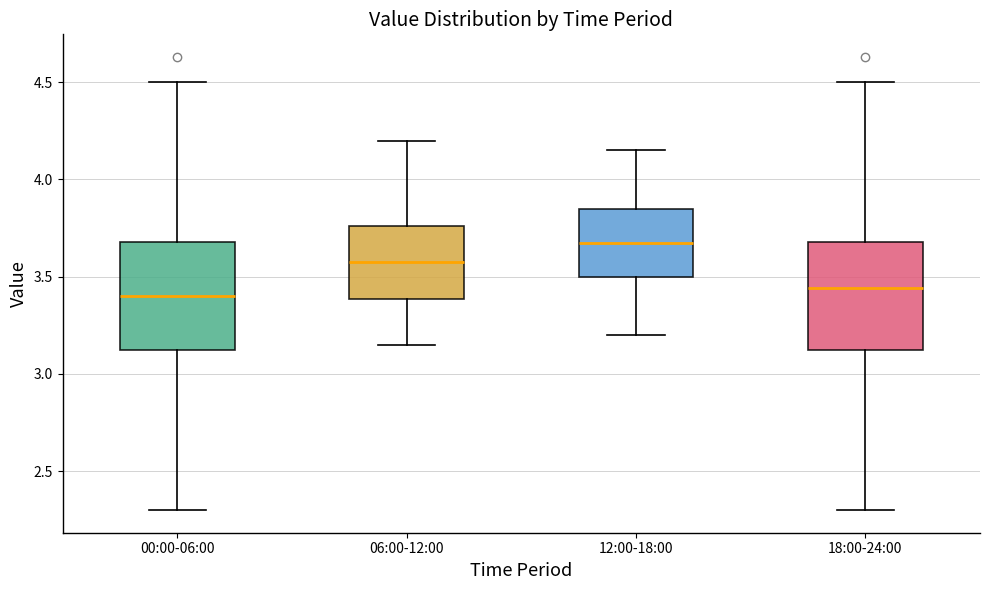

Which box's median line is the highest?

12:00-18:00